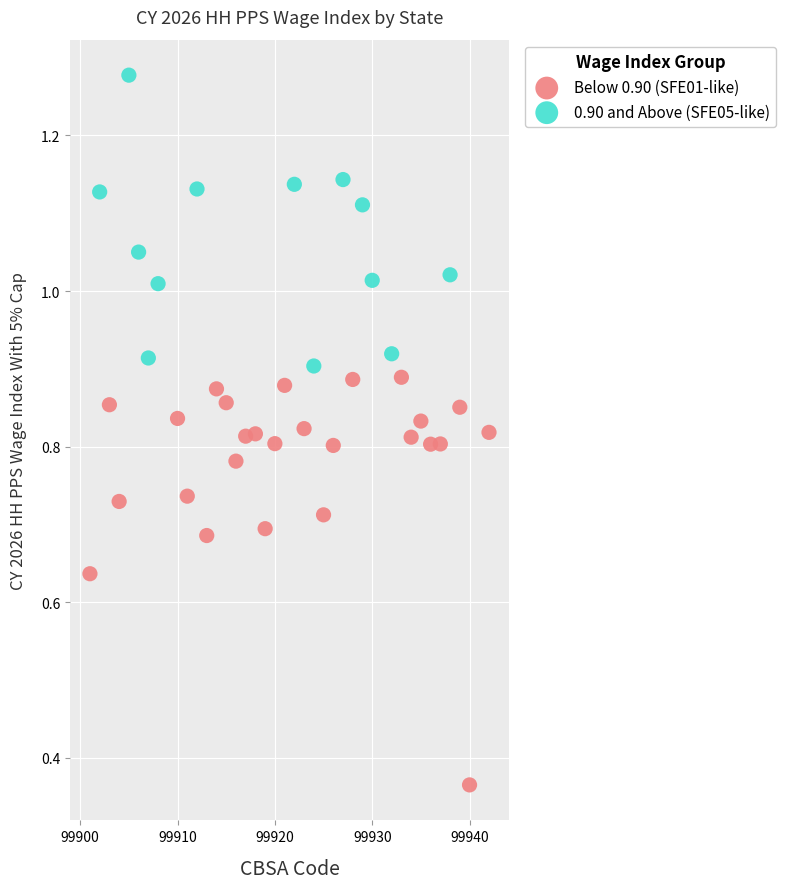

Which series contains the highest Y value?

0.90 and Above (SFE05-like)